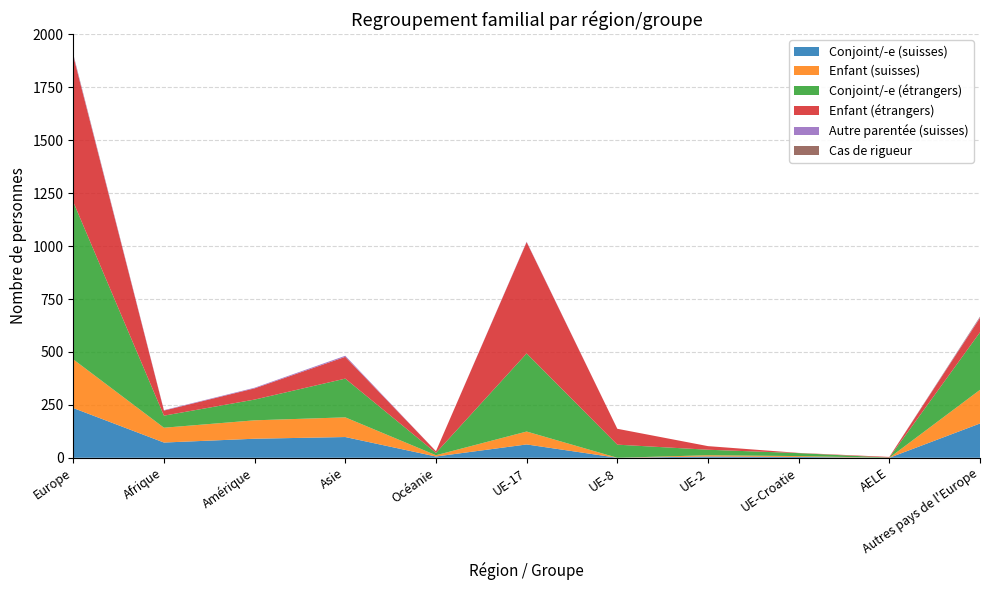

Between UE-2 and AELE, which is larger?

UE-2